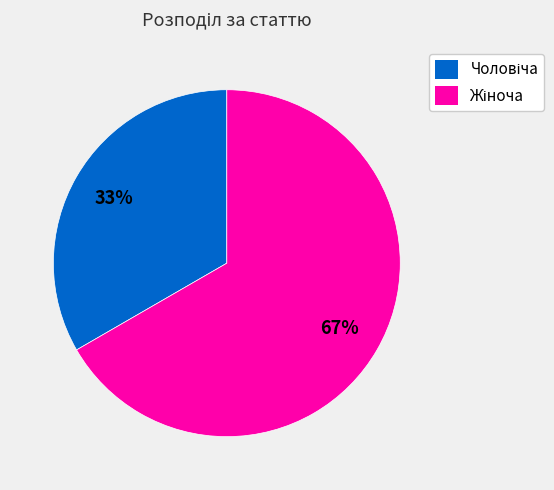

Is there a majority slice in this chart?

Yes